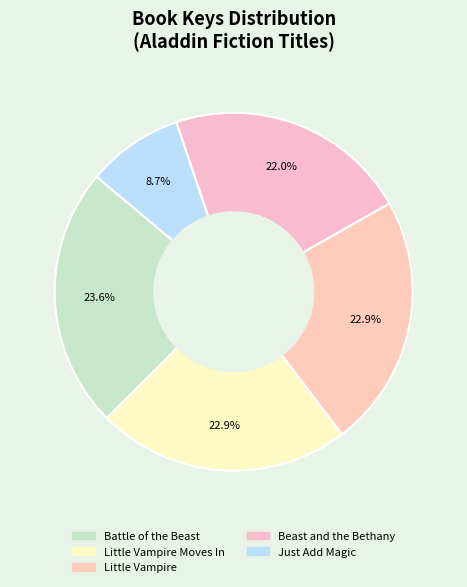

How many segments does this pie chart have?

5